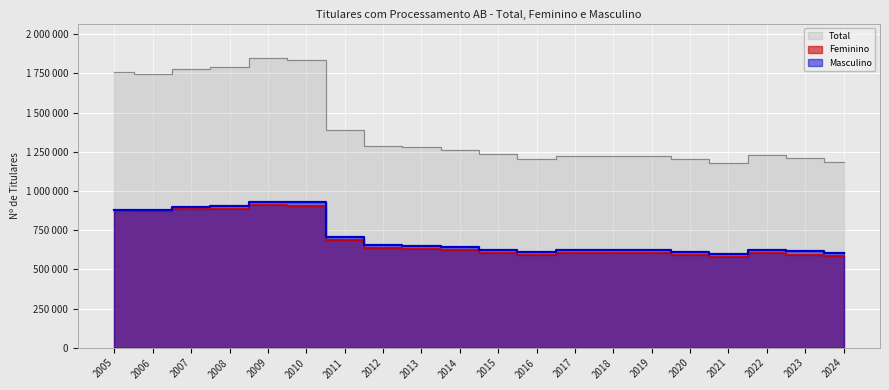

Which series has the largest total across all categories?

Total